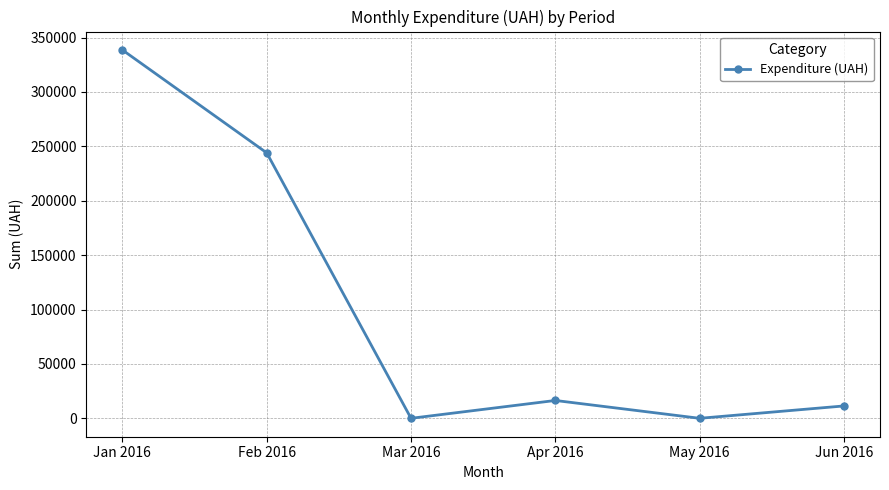

Where is the first local maximum?

Apr 2016